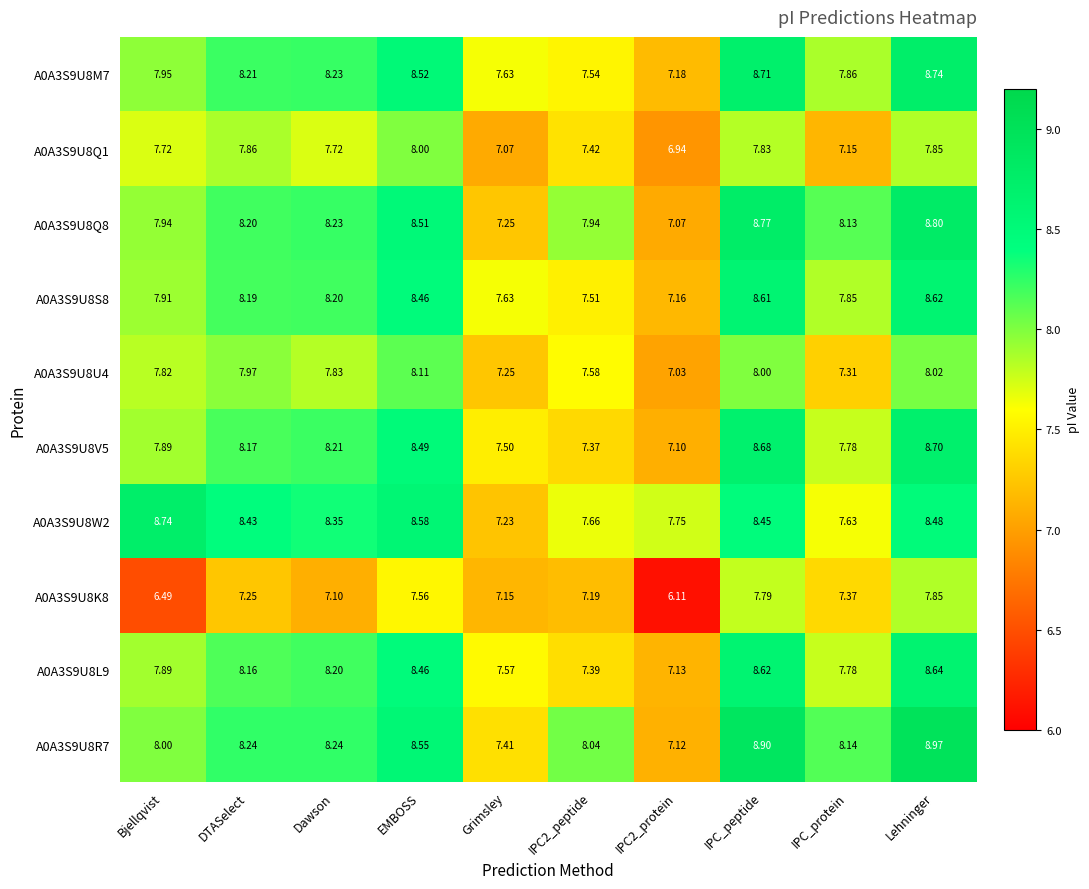

At which label does A0A3S9U8W2 reach its minimum?

Grimsley